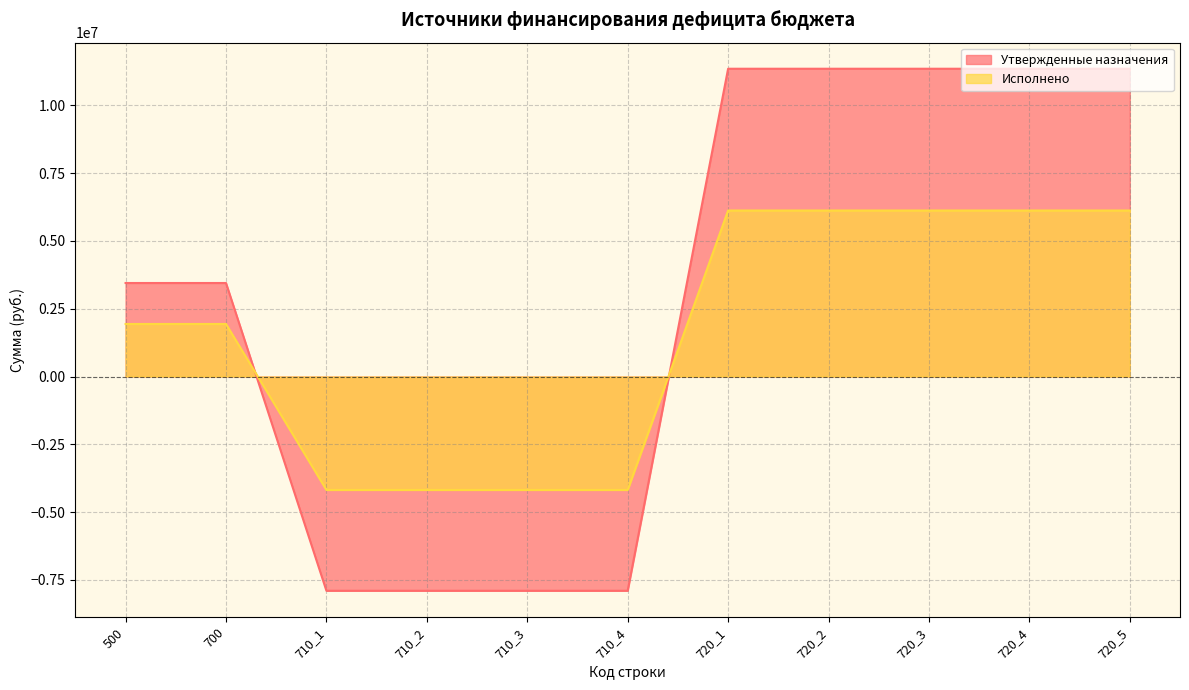

Is it true that Исполнено equals 2593566.9 at 700?

False